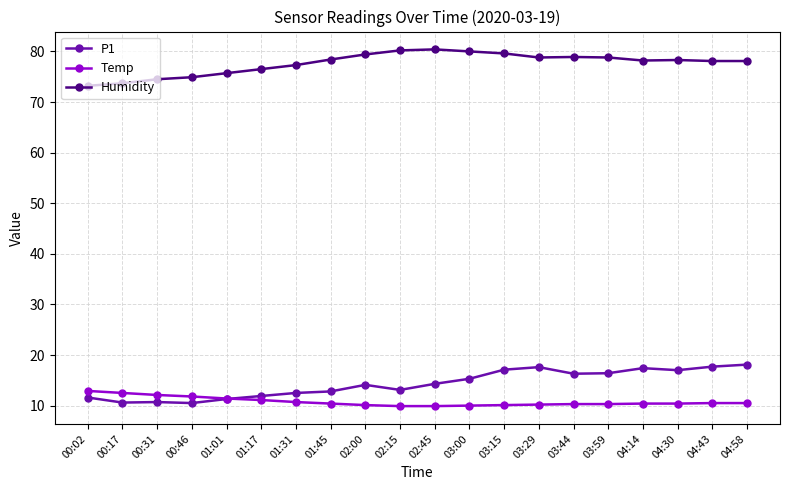

Count the number of data series in this chart.

3